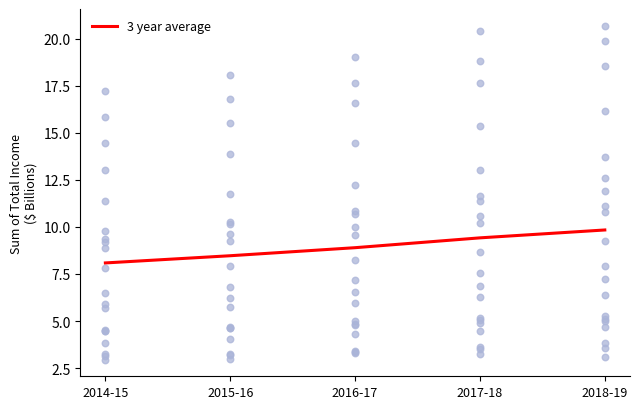

Which has a higher value, 2015-16 or 2018-19?

2018-19